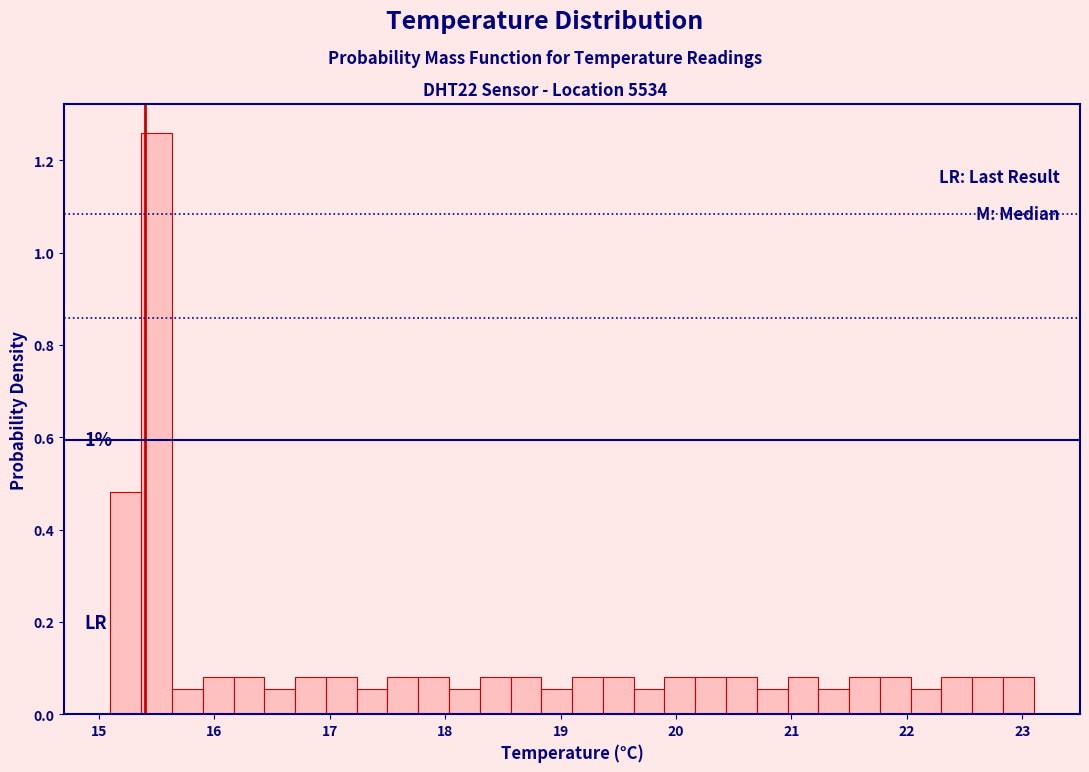

Around what value on the x-axis is the tallest bar? Give the approximate position of its centre, as read against the axis.

15.5